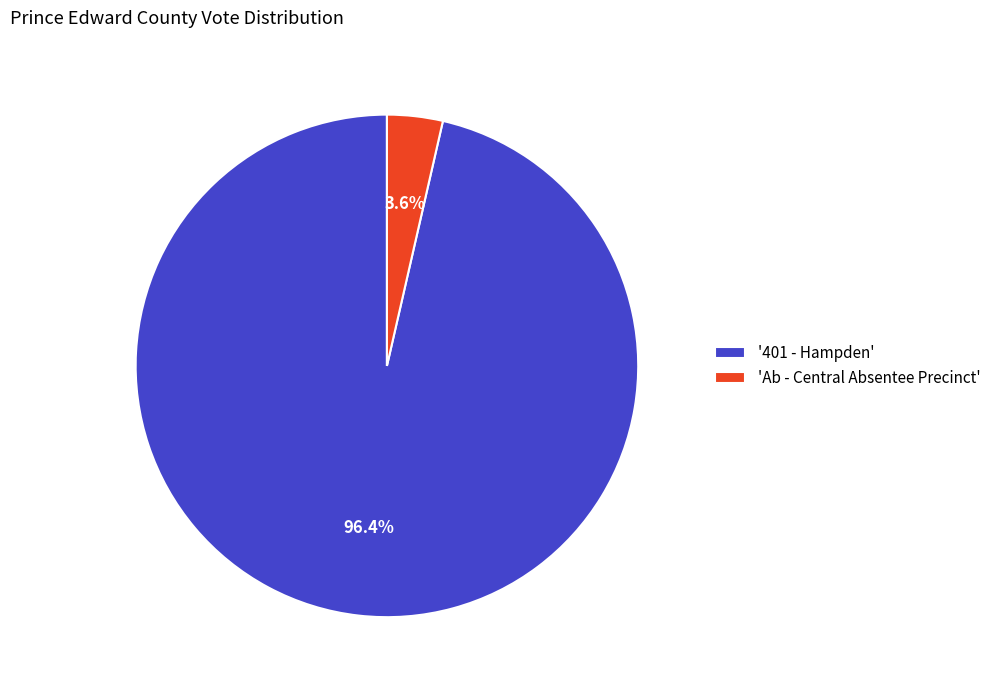

Which category has the biggest portion of the pie?

'401 - Hampden'